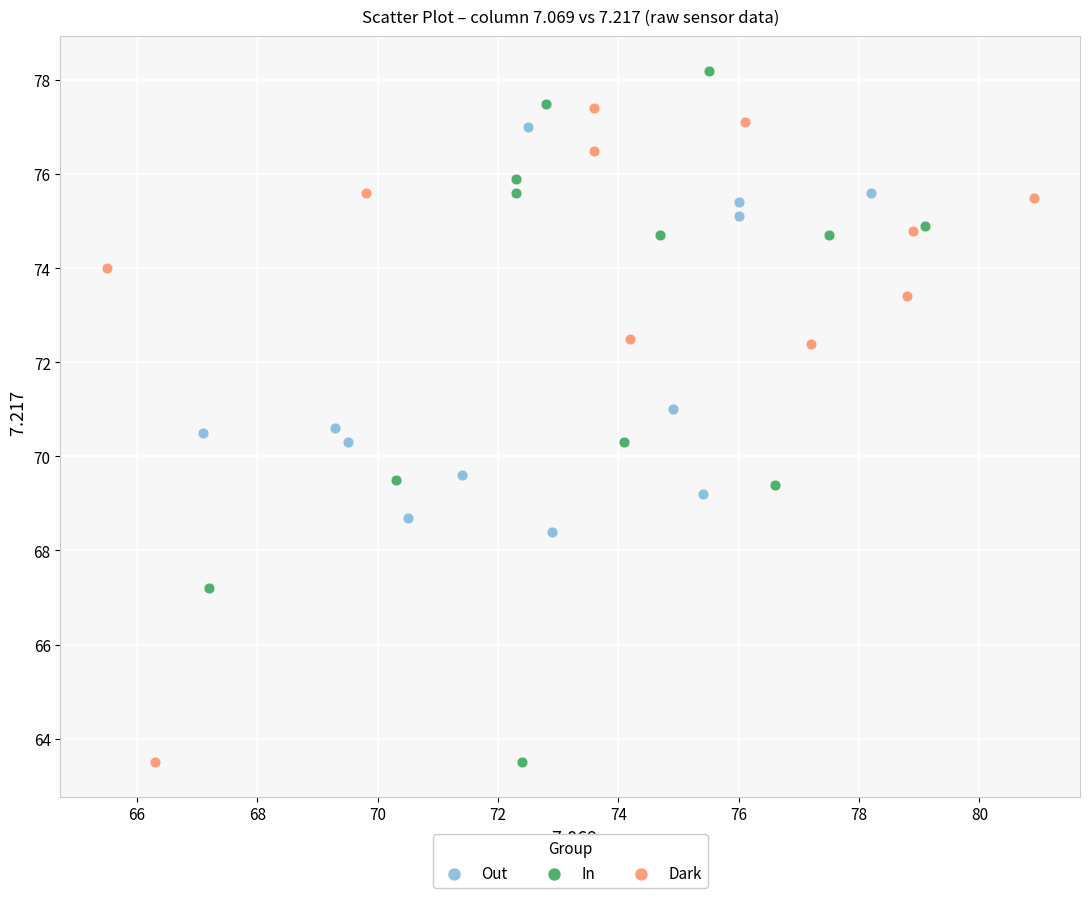

Which series reaches the maximum Y coordinate?

In